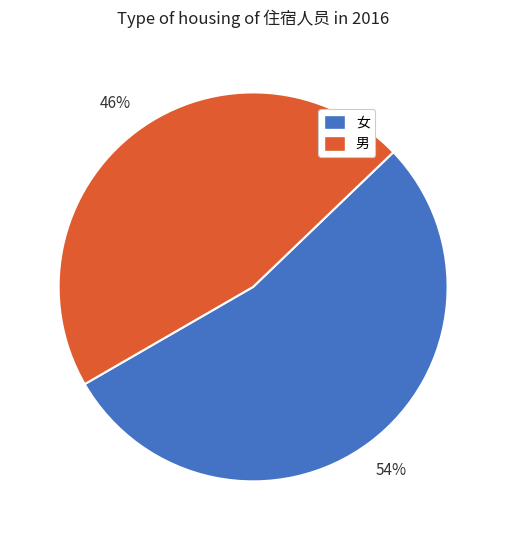

What percentage is the 女 slice, to the nearest percent?

54%